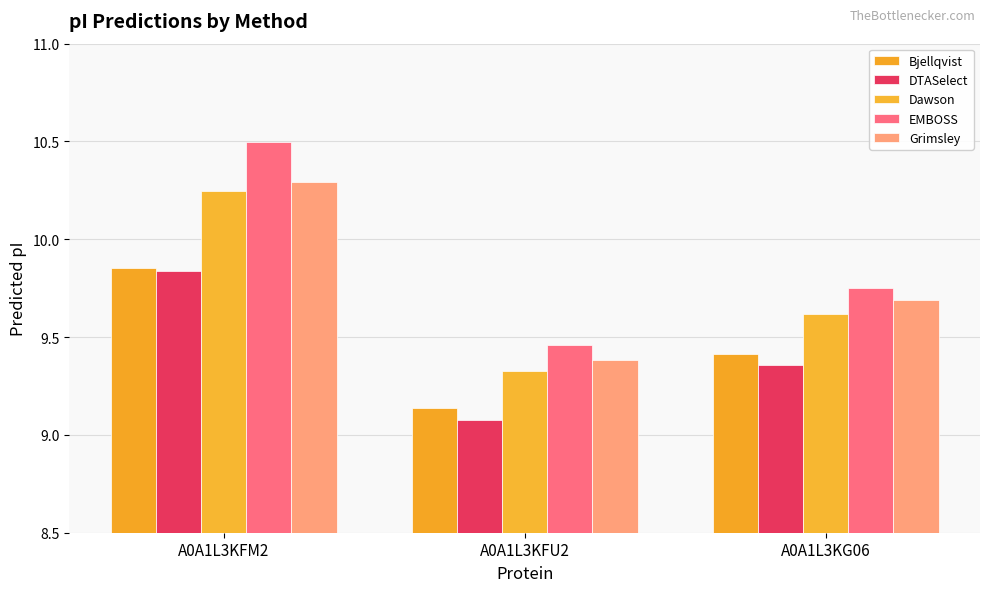

Reading left to right, transcribe all the data shown in this chart.

Bjellqvist: A0A1L3KFM2=9.9	A0A1L3KFU2=9.1	A0A1L3KG06=9.4
DTASelect: A0A1L3KFM2=9.8	A0A1L3KFU2=9.1	A0A1L3KG06=9.4
Dawson: A0A1L3KFM2=10.2	A0A1L3KFU2=9.3	A0A1L3KG06=9.6
EMBOSS: A0A1L3KFM2=10.5	A0A1L3KFU2=9.5	A0A1L3KG06=9.8
Grimsley: A0A1L3KFM2=10.3	A0A1L3KFU2=9.4	A0A1L3KG06=9.7